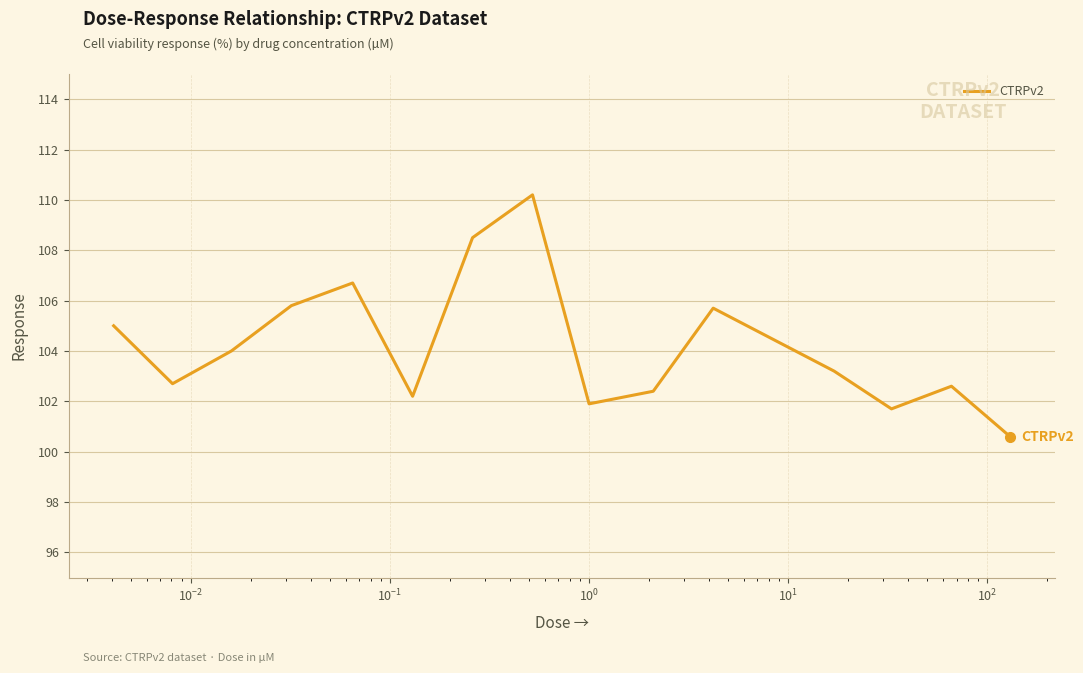

What is the smallest value displayed?

100.6